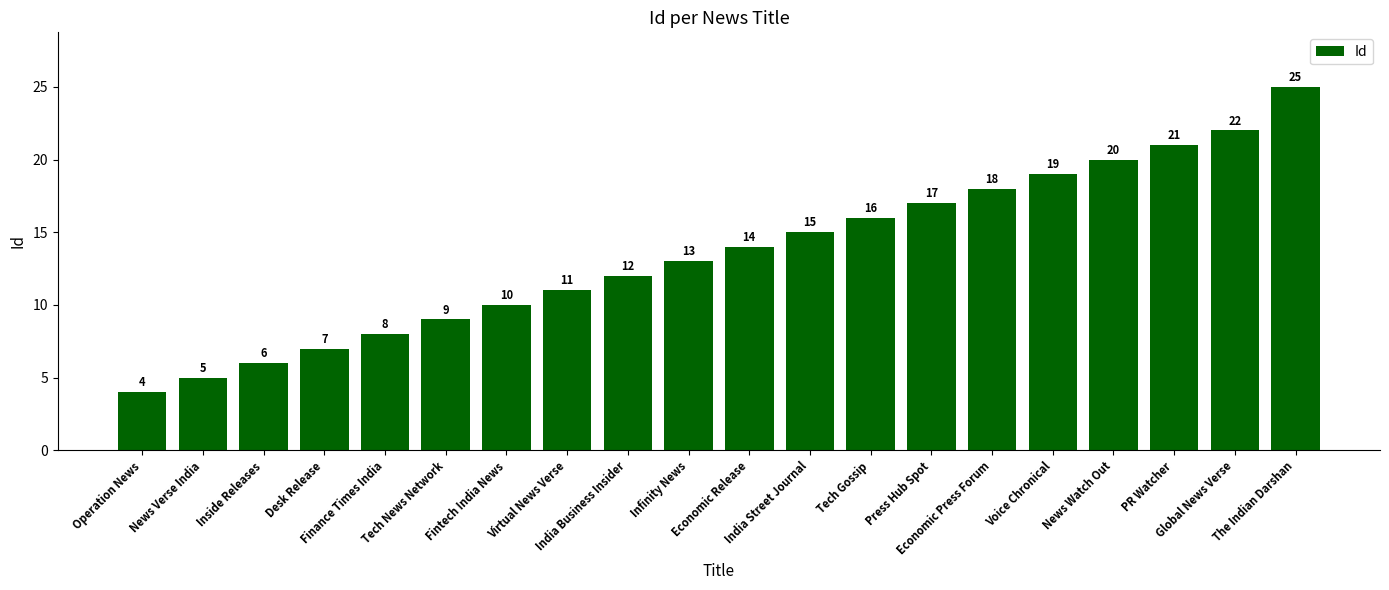

What is the minimum value shown in the chart?

4